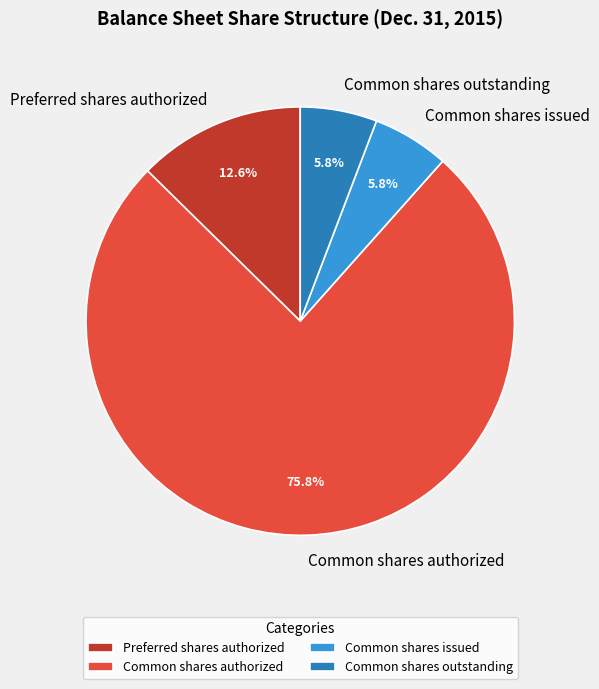

The Common shares authorized slice represents 76% of the pie. True or false?

True